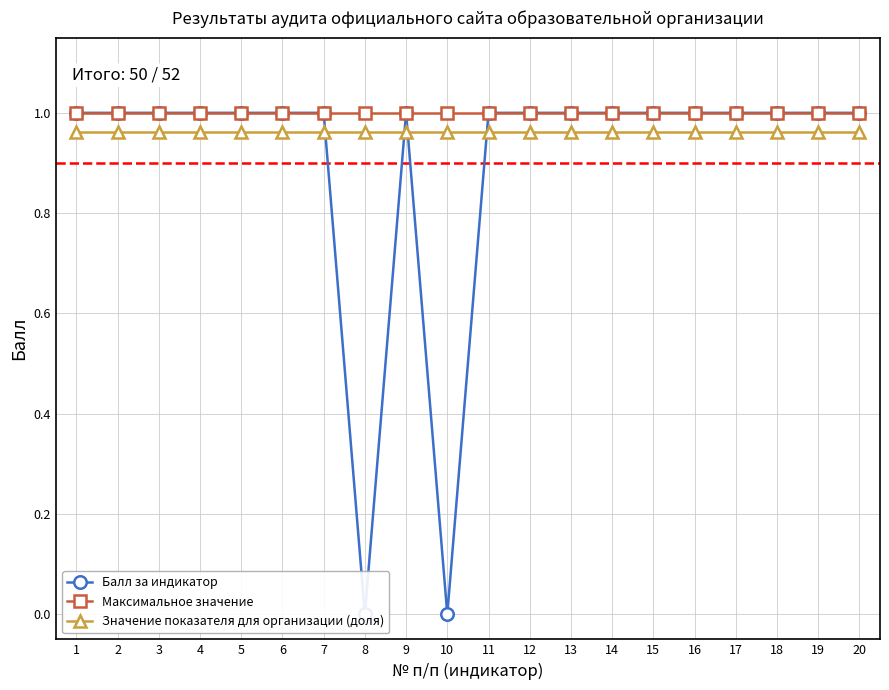

Which series changed the most between 1 and 15?

Балл за индикатор